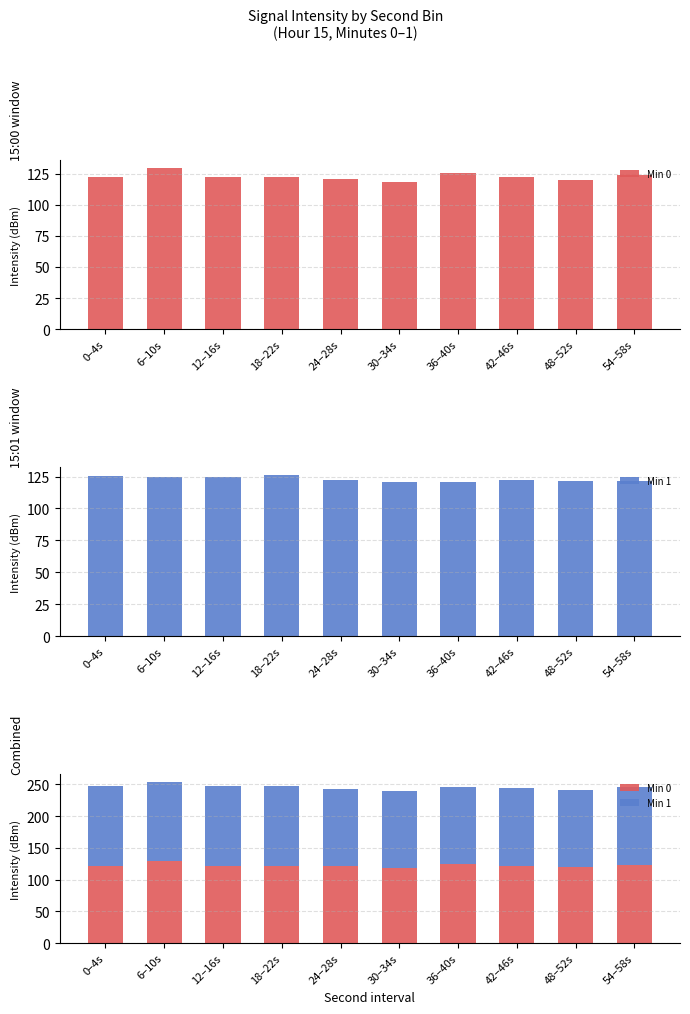

Count the number of categories in the chart.

10